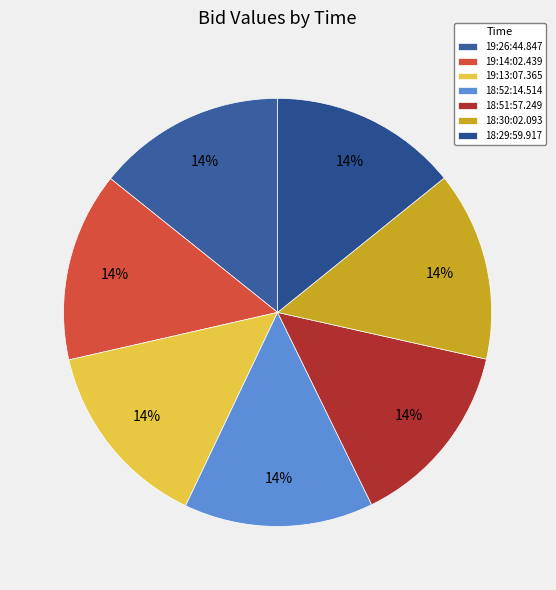

How much of the chart is everything except 19:14:02.439?

85.7%